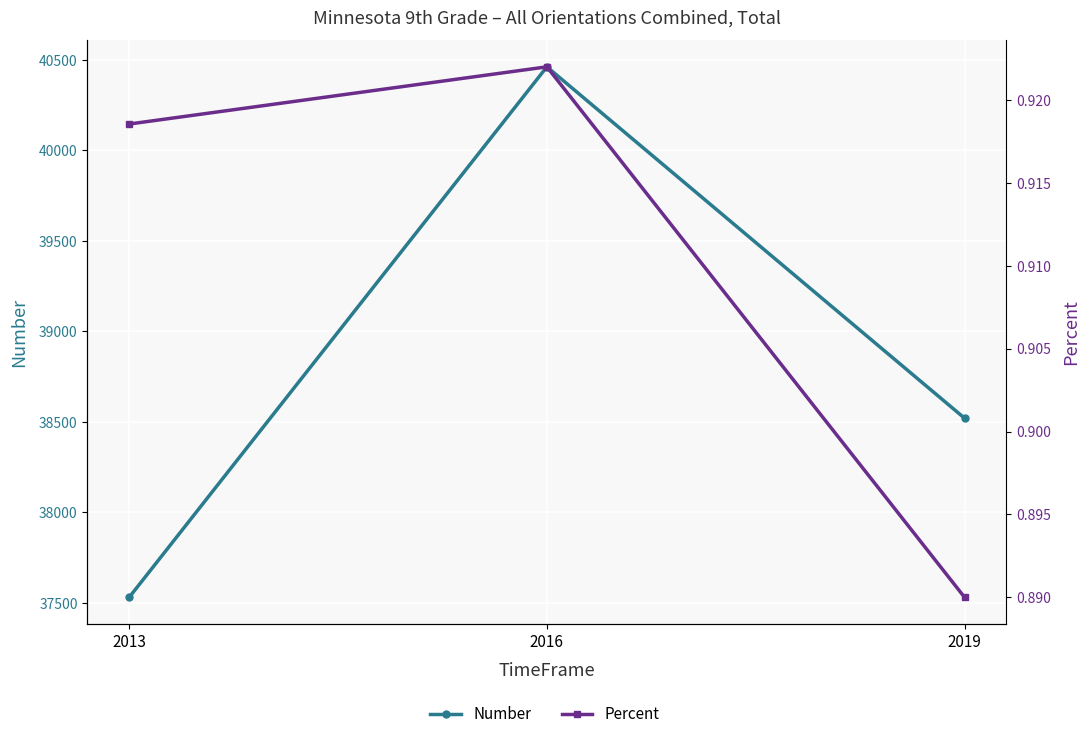

Does the chart display data point markers on the line(s)?

Yes